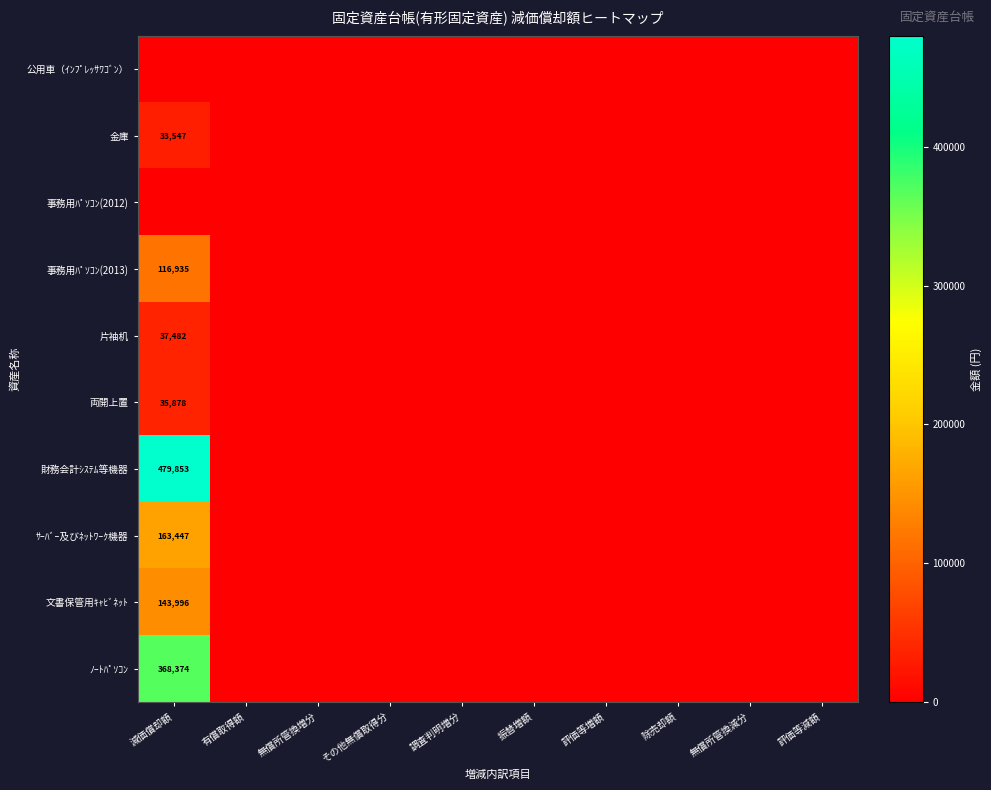

True or false: 文書保管用ｷｬﾋﾞﾈｯﾄ has a value of 143996 at 減価償却額.

True